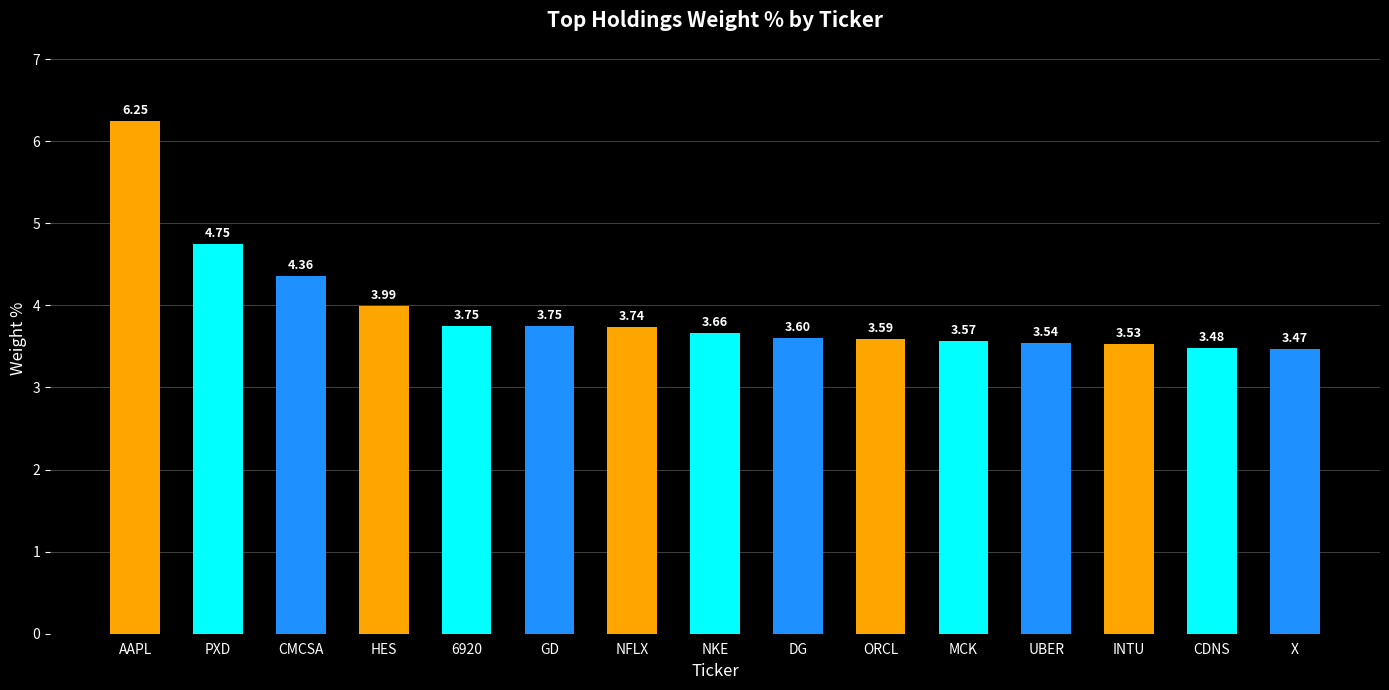

What is the ratio of the value at DG to the value at ORCL?

1.0